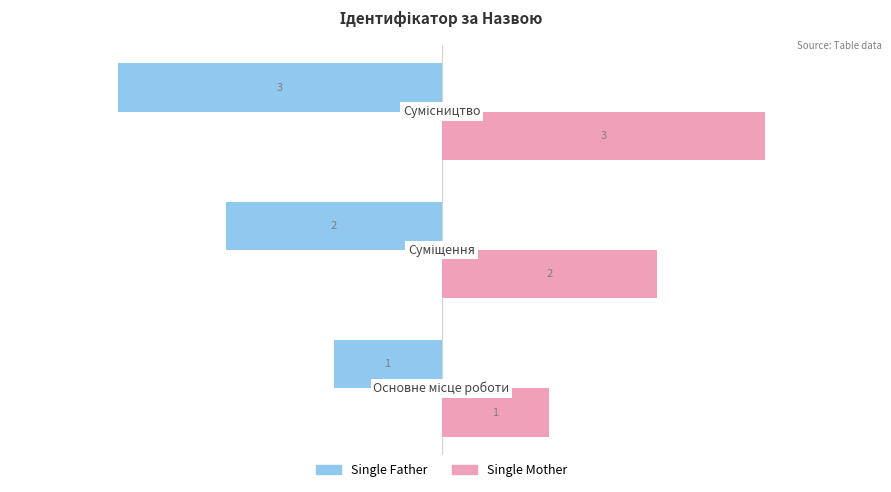

How many Single Father values are between -3 and -1?

3